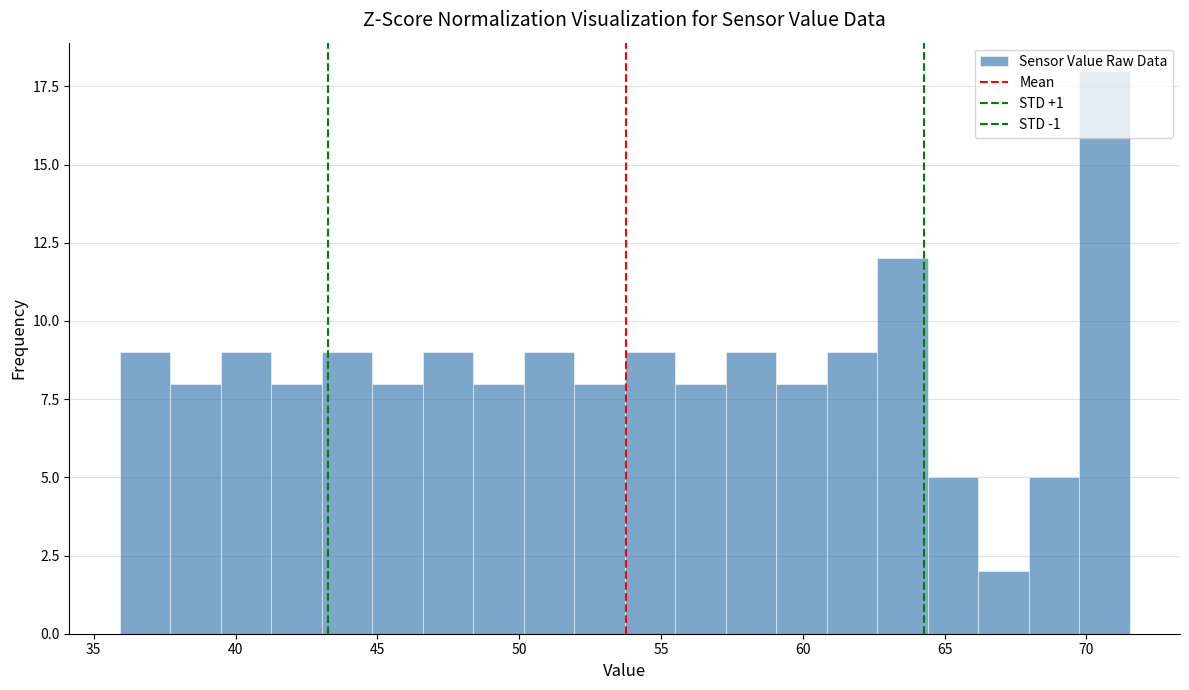

Around what value on the x-axis is the tallest bar? Give the approximate position of its centre, as read against the axis.

70.5